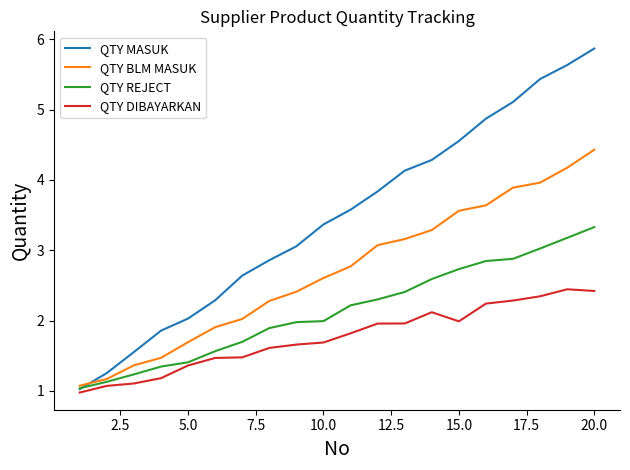

List the series in order of their peak value, lowest first.

QTY DIBAYARKAN, QTY REJECT, QTY BLM MASUK, QTY MASUK